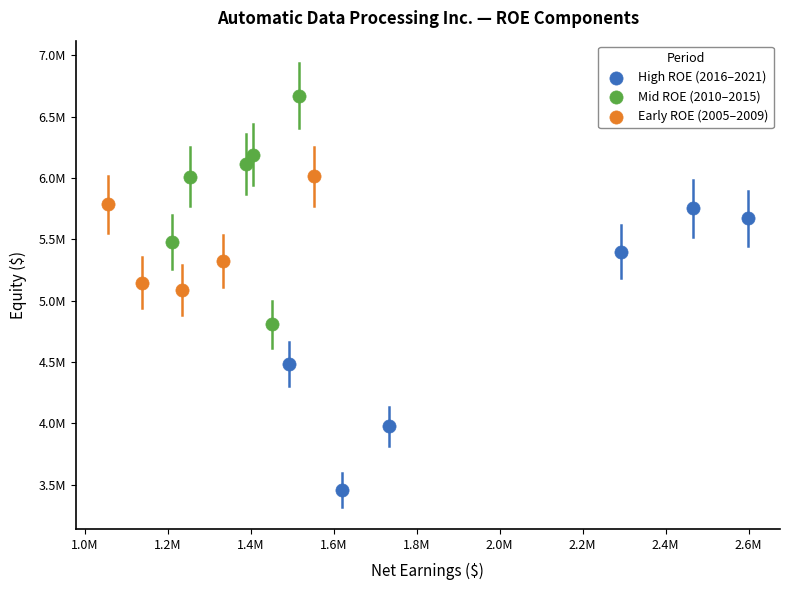

Which series has the widest spread of Y values?

High ROE (2016–2021)